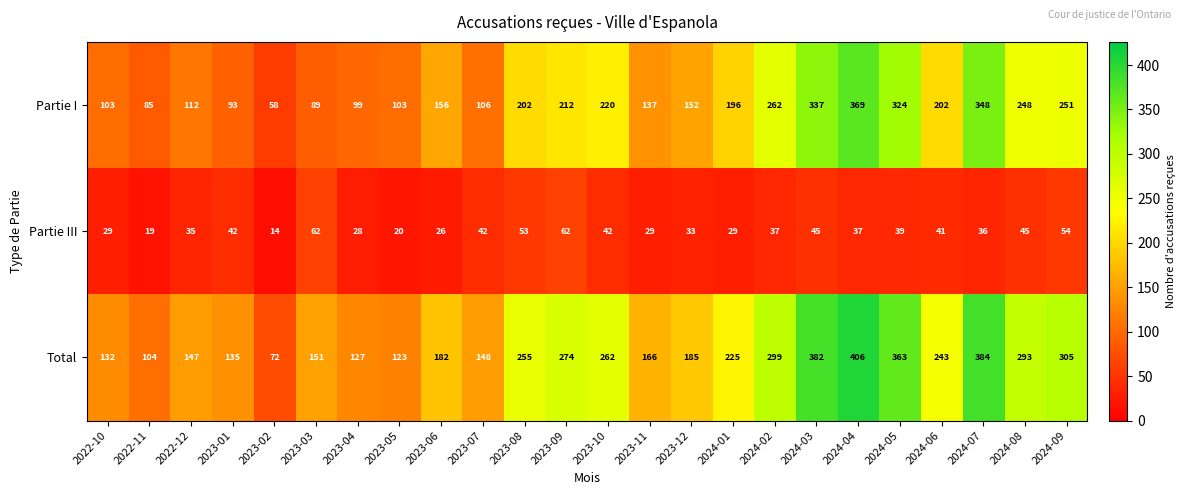

Where is Partie I nearest to the value 213?

2023-09